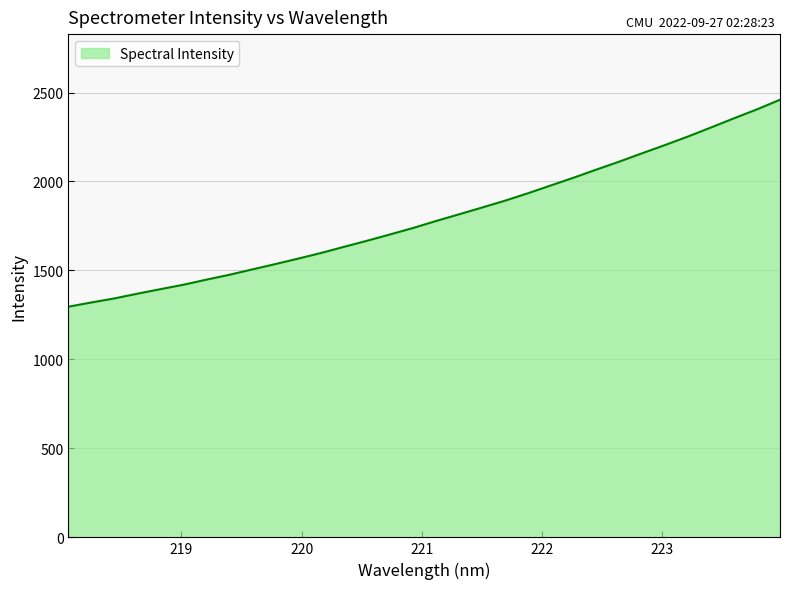

What is the smallest value displayed?

1296.3